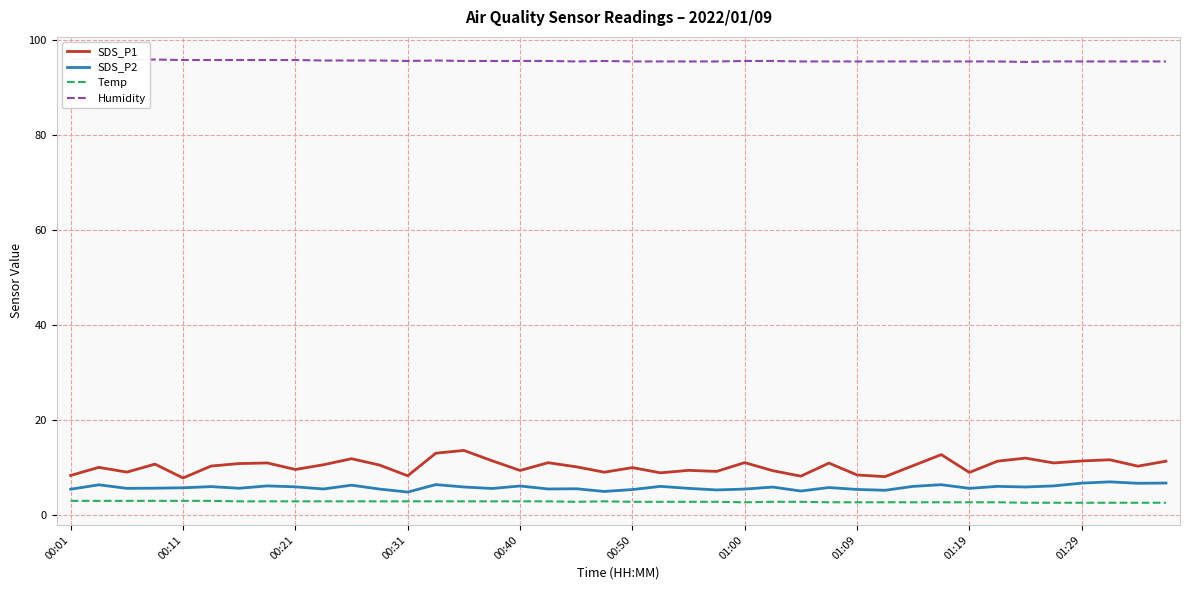

True or false: SDS_P2 has a value of 1.2 at 00:50.

False